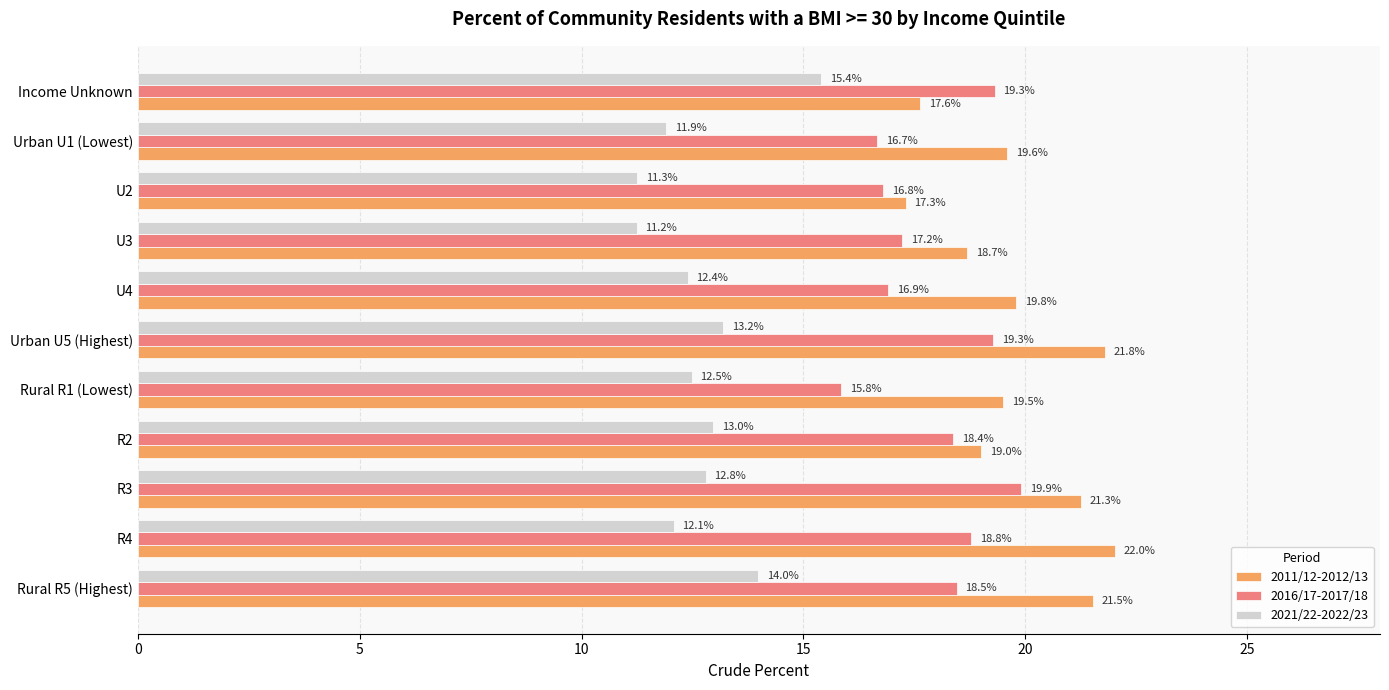

Which category has the lowest value in the 2011/12-2012/13 series?

U2